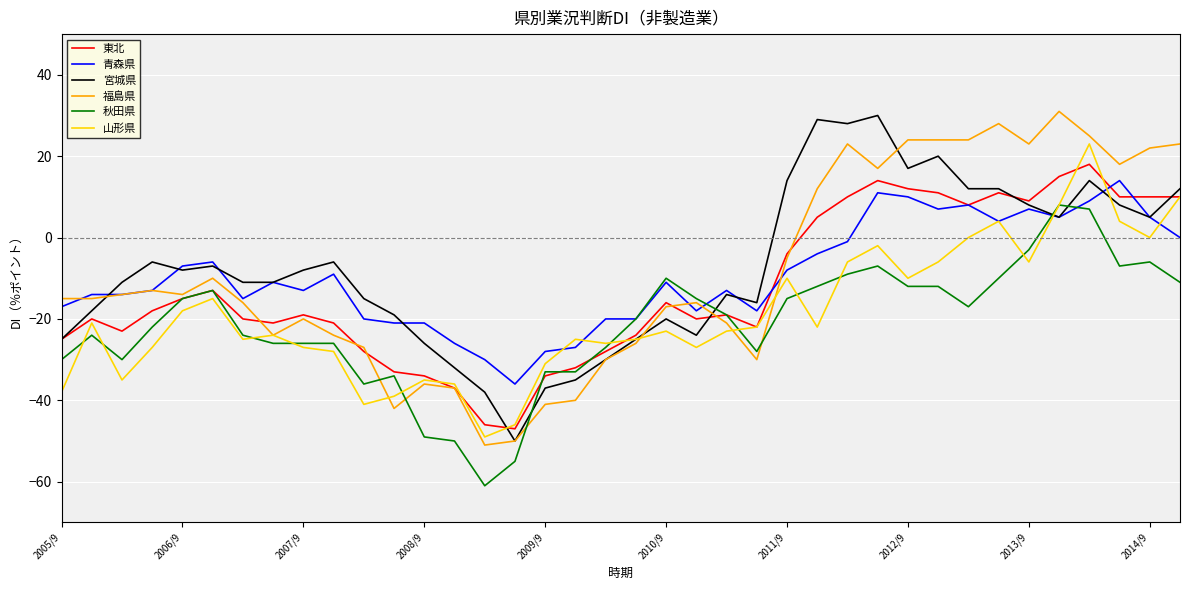

Is this an area chart (filled region under the line)?

No